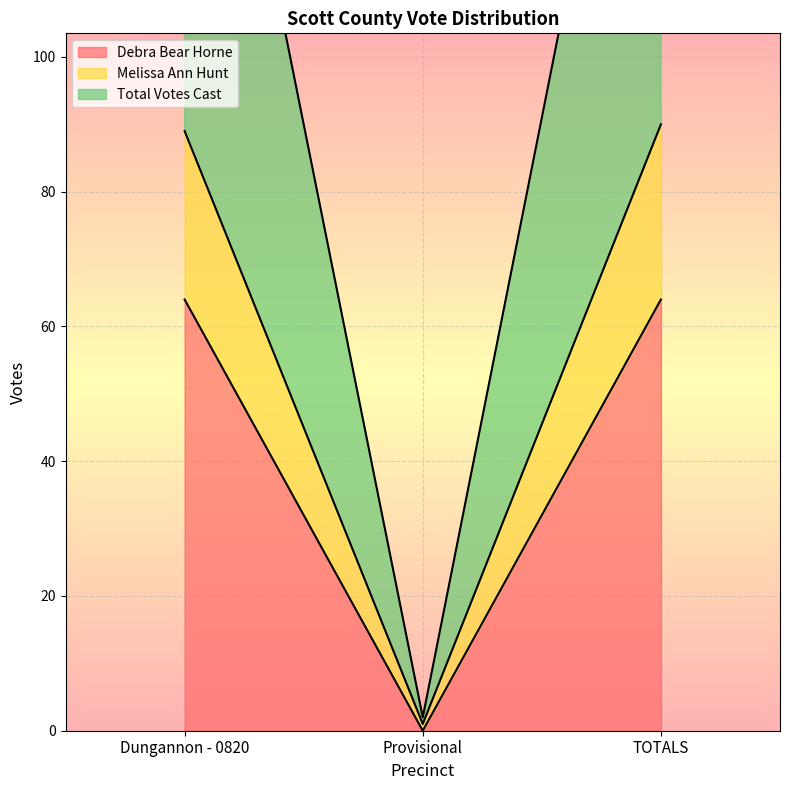

Which series has the largest total across all categories?

Total Votes Cast